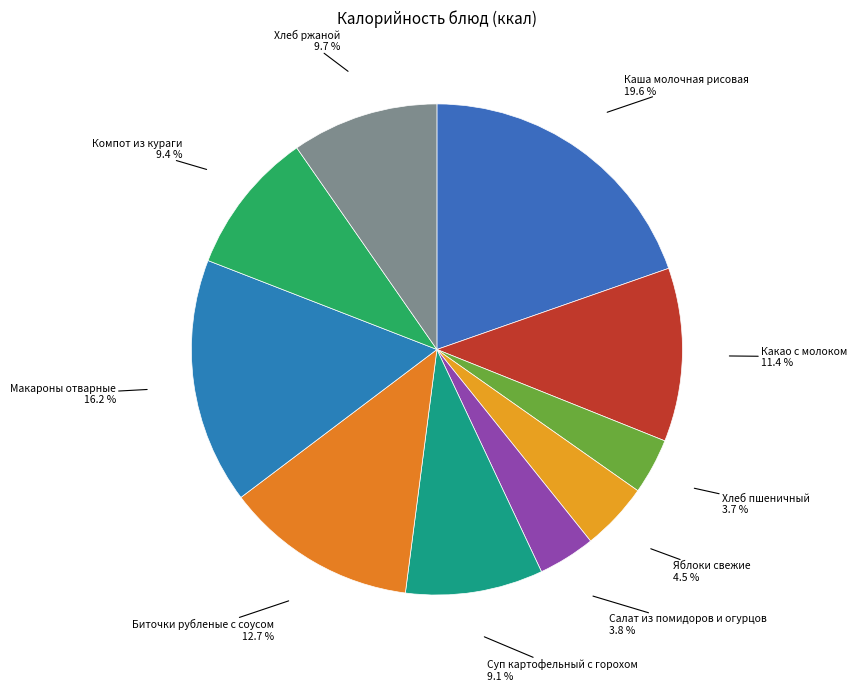

To the nearest percent, what is the difference between the largest and smallest slice percentages?

16%